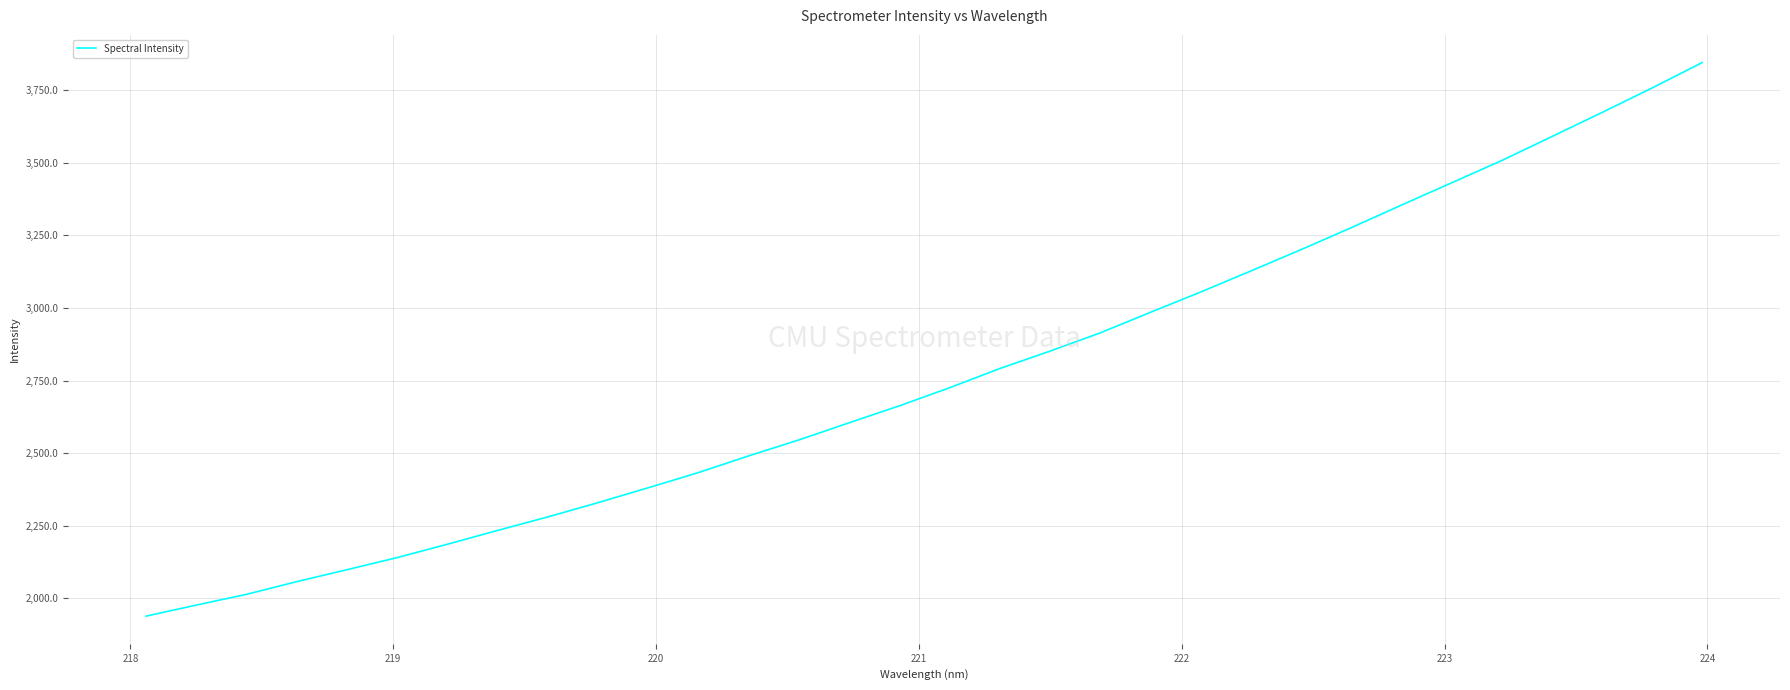

What is the smallest value displayed?

1938.3